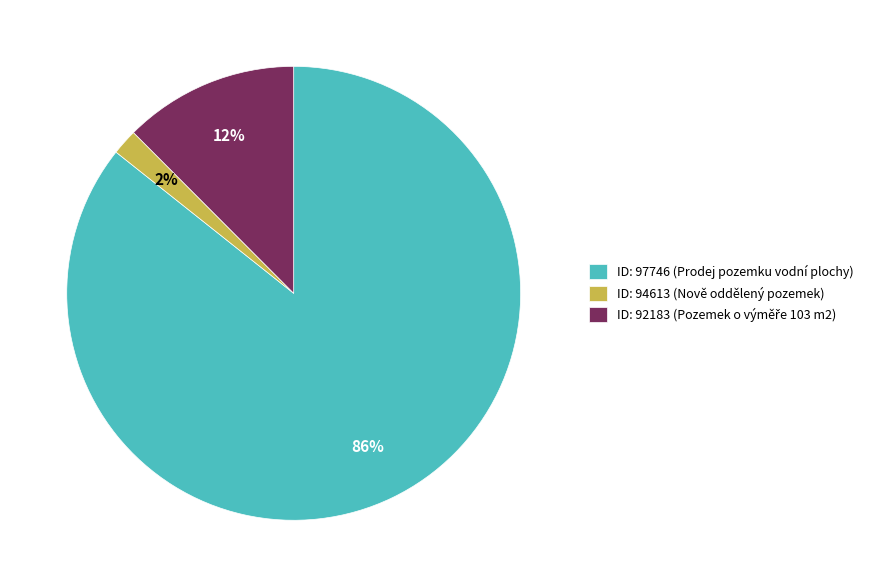

Which has a higher value, ID: 97746 (Prodej pozemku vodní plochy) or ID: 94613 (Nově oddělený pozemek)?

ID: 97746 (Prodej pozemku vodní plochy)